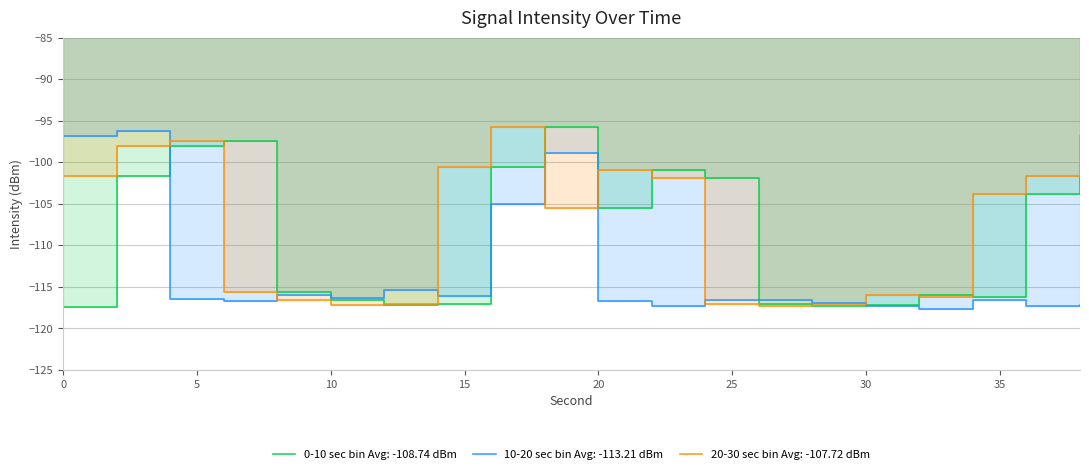

At which category does 10-20 sec bin reach its first local valley?

6